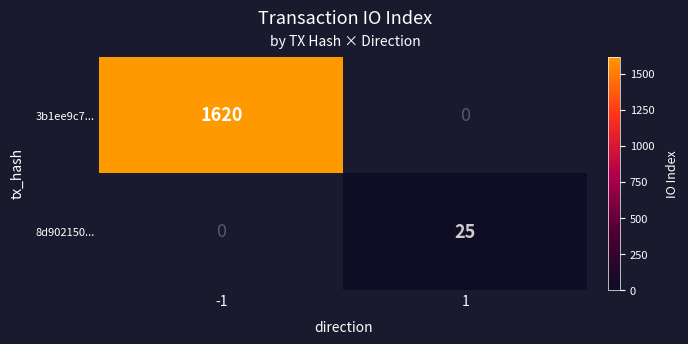

The value of 8d902150... at 1 is 39.8. True or false?

False